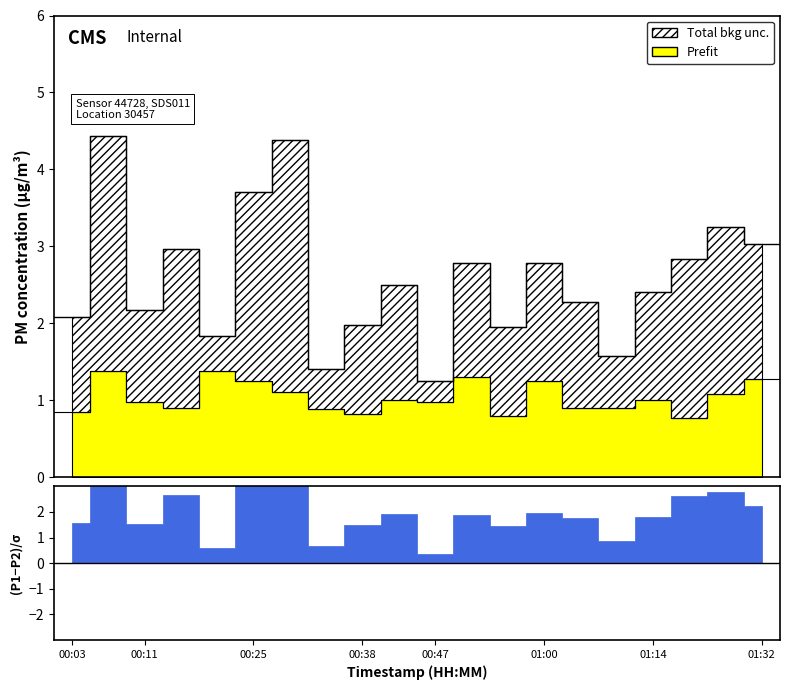

At which category is the sum across all series the highest?

00:07